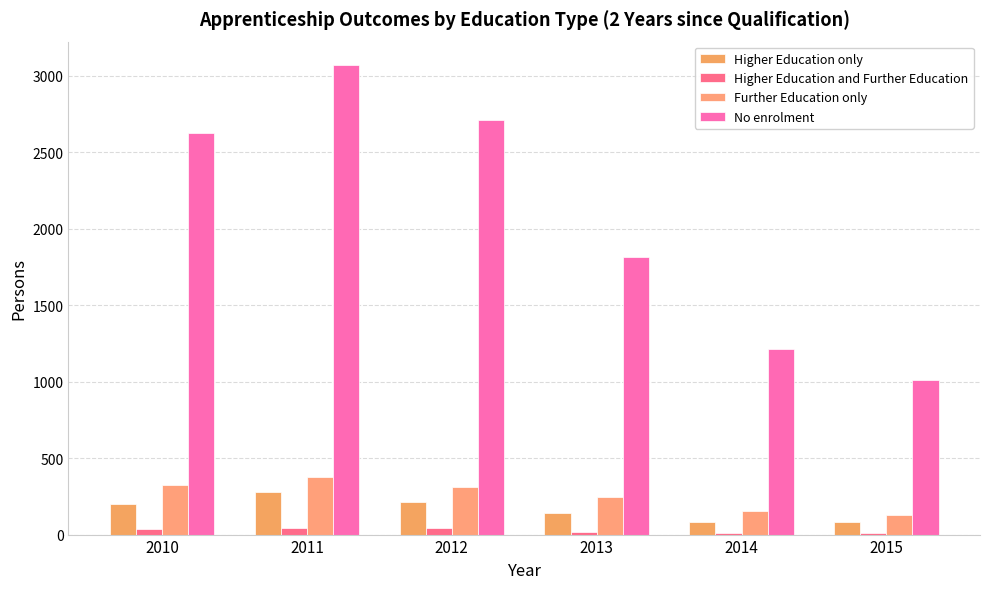

What is the total value across all series at 2010?

3185